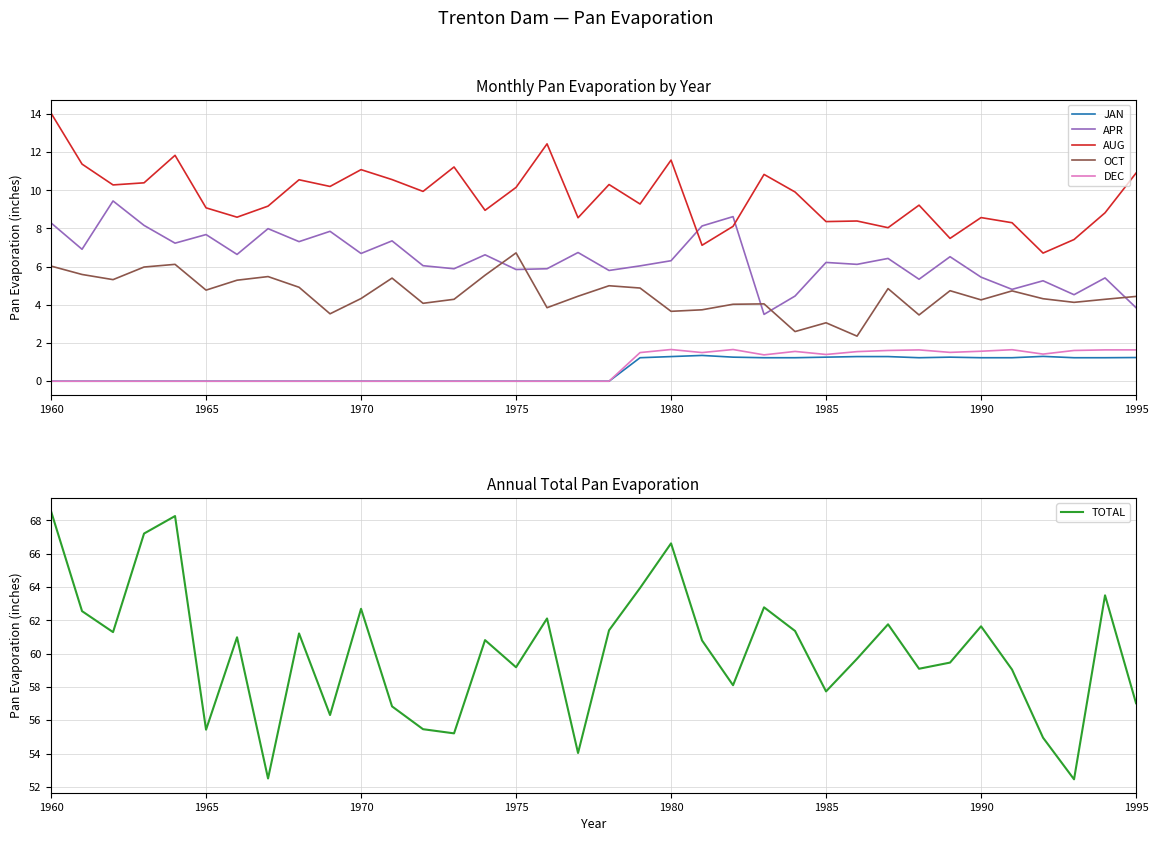

Count the number of data series in this chart.

6